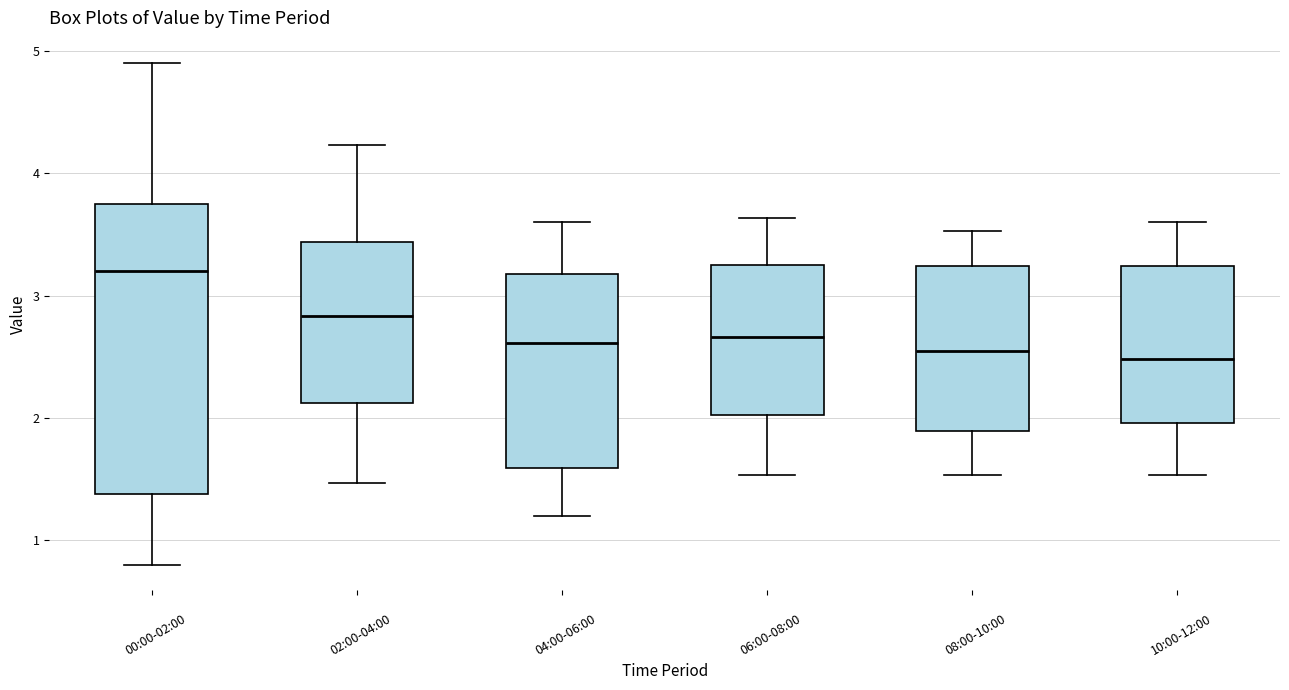

Reading left to right, transcribe this box plot: for each box, give where its median line is, the range the box spans, and where its two whiskers end, as read against the y-axis. The values are not printed on the chart, so give them approximately, as read against the axis.

00:00-02:00: median 3.2, box 1.4 to 3.7, whiskers 0.8 to 4.9
02:00-04:00: median 2.8, box 2.1 to 3.4, whiskers 1.5 to 4.2
04:00-06:00: median 2.6, box 1.6 to 3.2, whiskers 1.2 to 3.6
06:00-08:00: median 2.7, box 2.0 to 3.2, whiskers 1.5 to 3.6
08:00-10:00: median 2.6, box 1.9 to 3.2, whiskers 1.5 to 3.5
10:00-12:00: median 2.5, box 2.0 to 3.2, whiskers 1.5 to 3.6